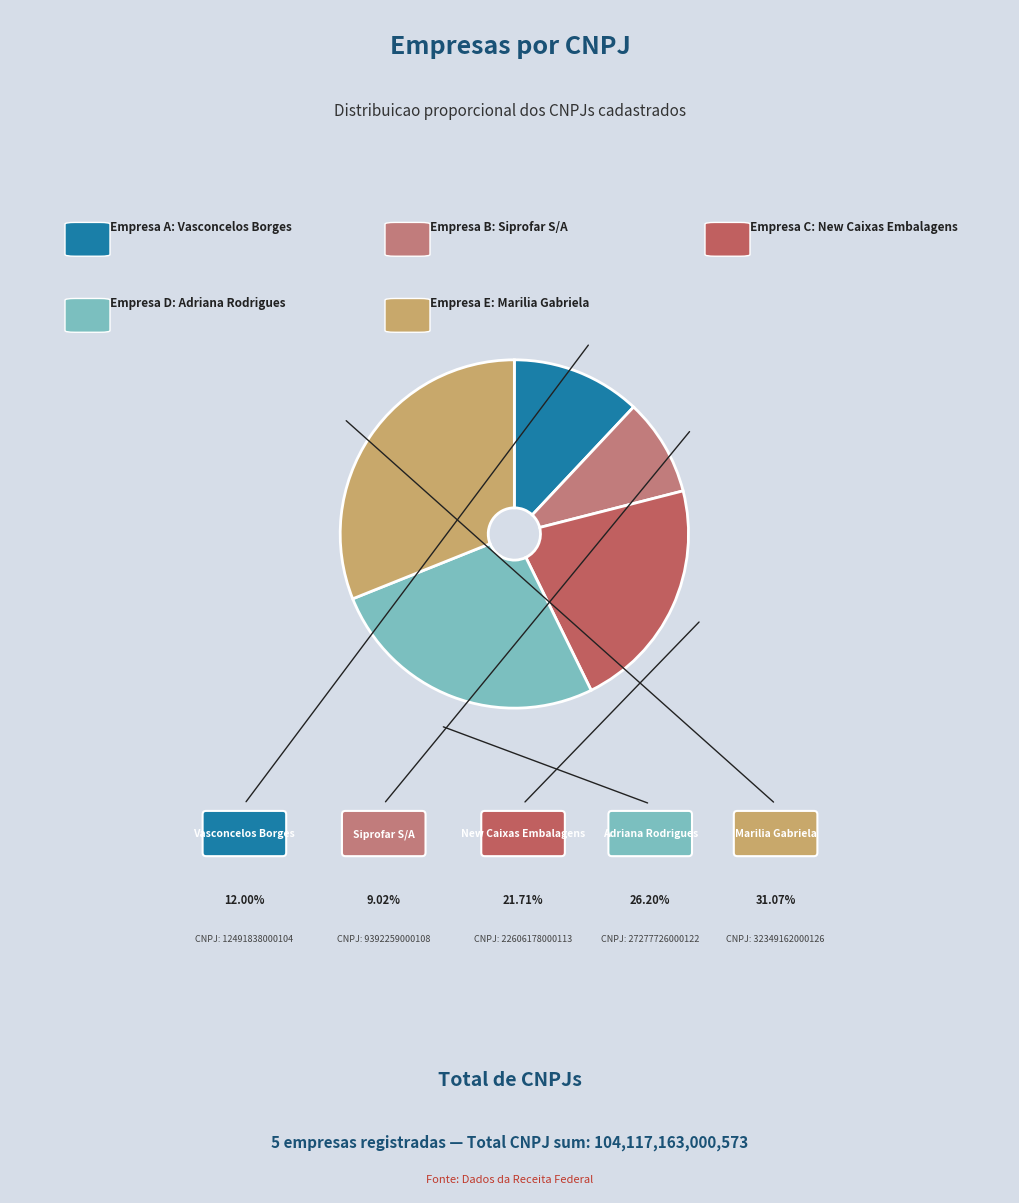

Rank the categories by value from highest to lowest.

Marilia Gabriela Ferreira da Silva, Adriana Rodrigues da Silva 08437145490, New Caixas Industria e Comercio de Embalagens, Vasconcelos Borges de Oliveira, Siprofar S/A - Textil e Farmaceutica